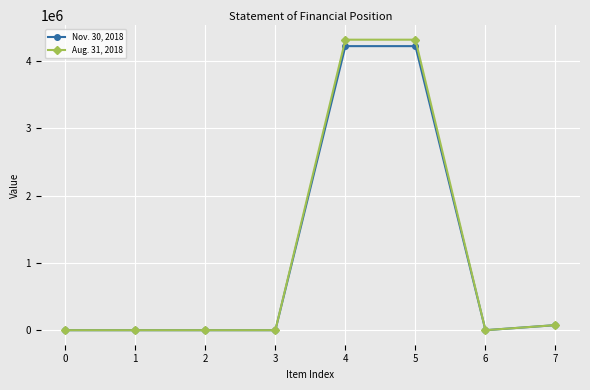

True or false: Nov. 30, 2018 has more than 2 points higher than both neighbors.

False